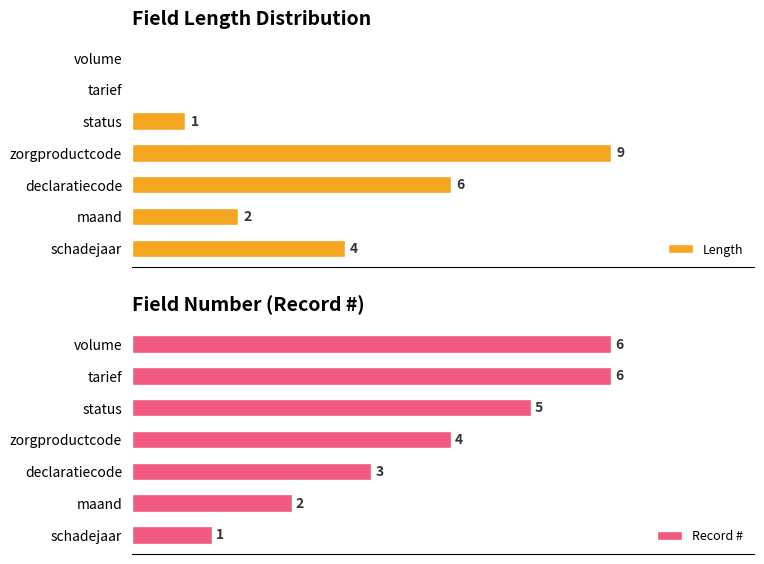

At how many categories does at least one series exceed 6?

1